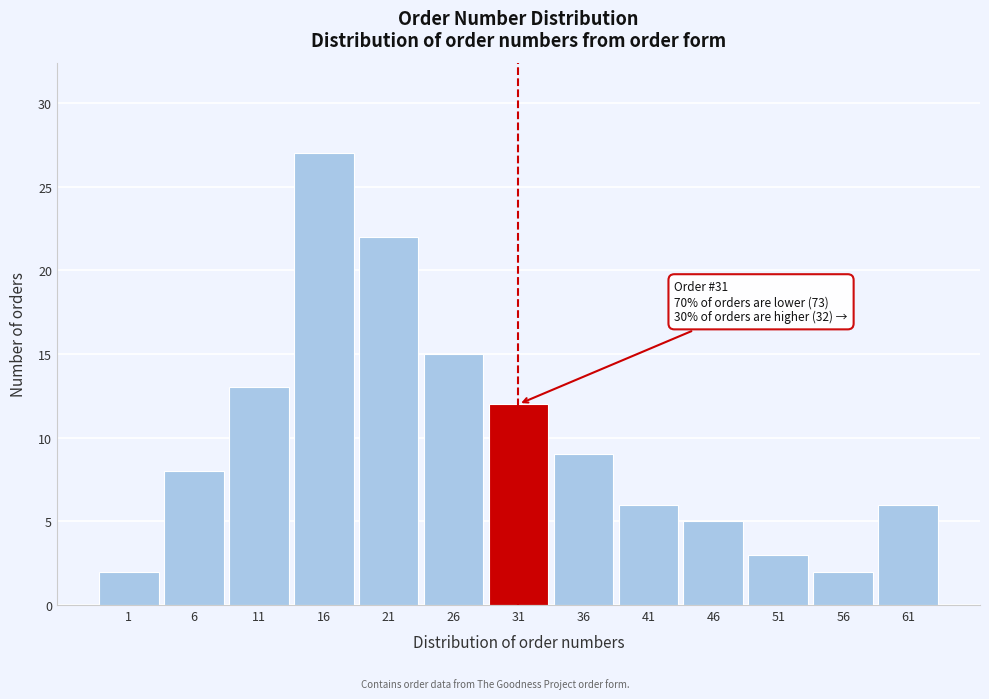

Reading left to right, extract all data points from this chart.

2	8	13	27	22	15	12	9	6	5	3	2	6